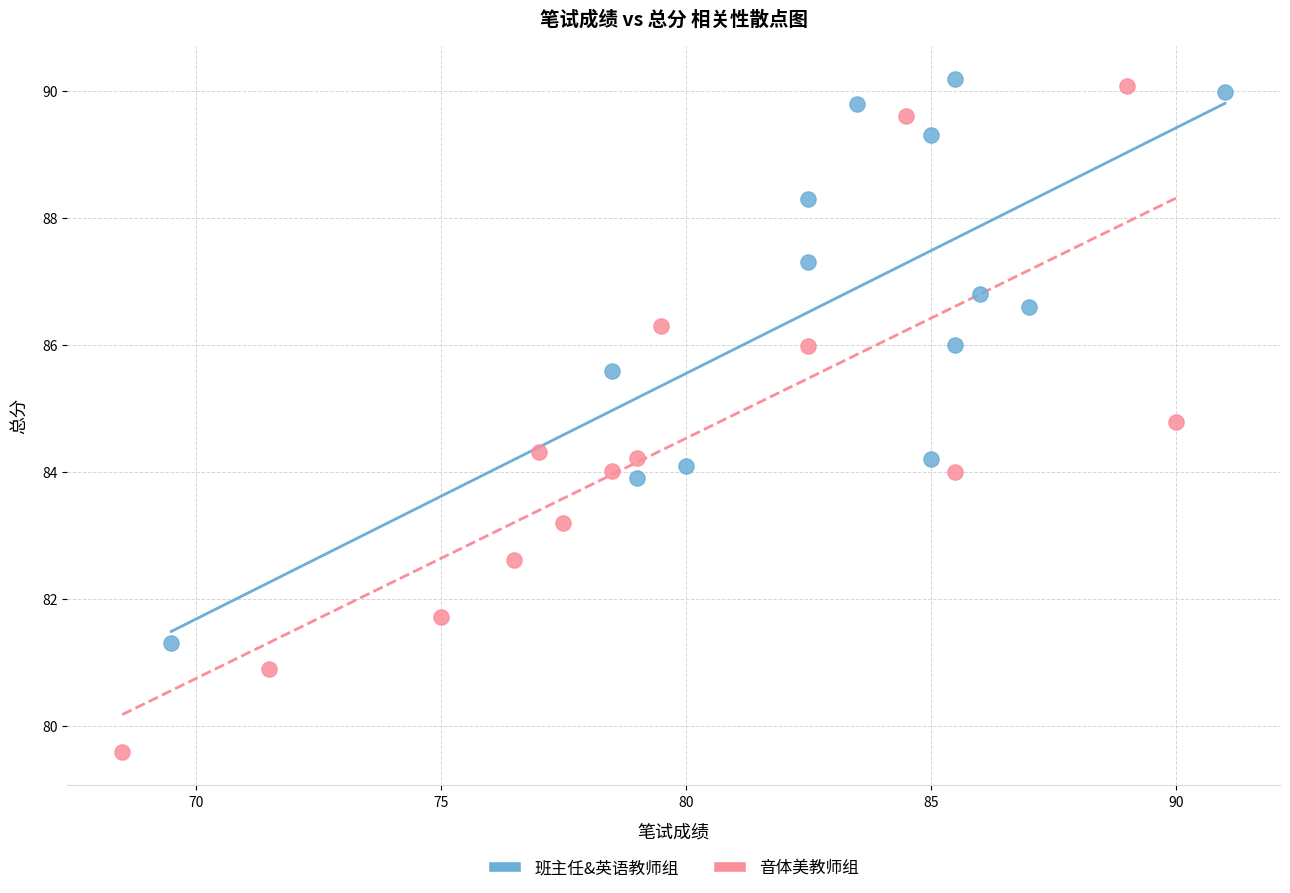

Which series has the widest spread of Y values?

音体美教师组